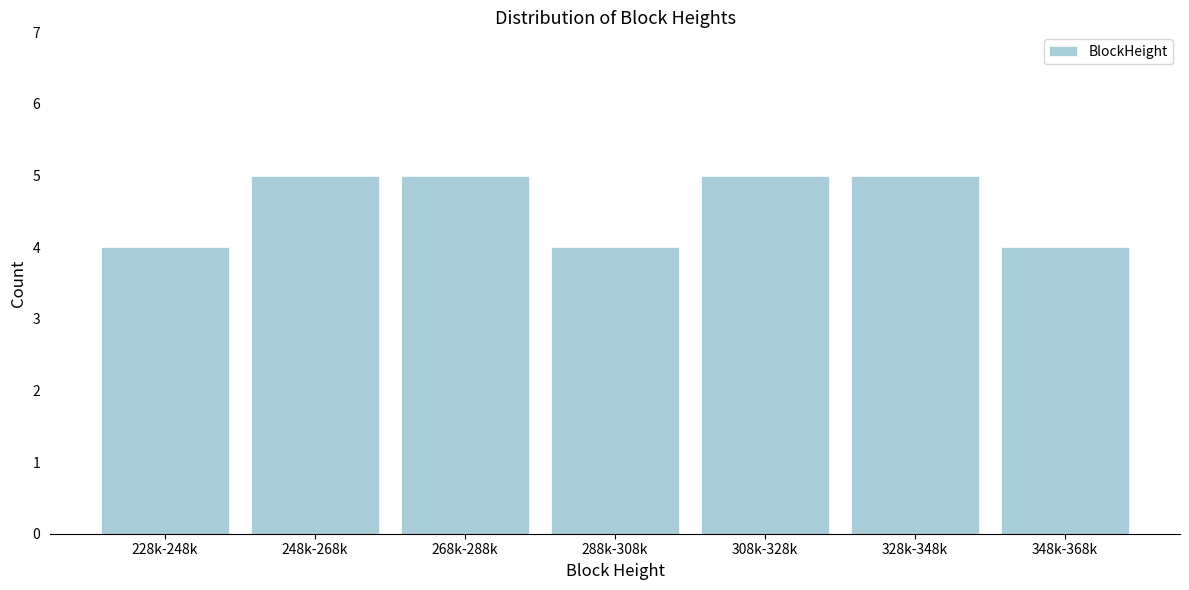

Reading left to right, extract all data points from this chart.

228k-248k=4	248k-268k=5	268k-288k=5	288k-308k=4	308k-328k=5	328k-348k=5	348k-368k=4